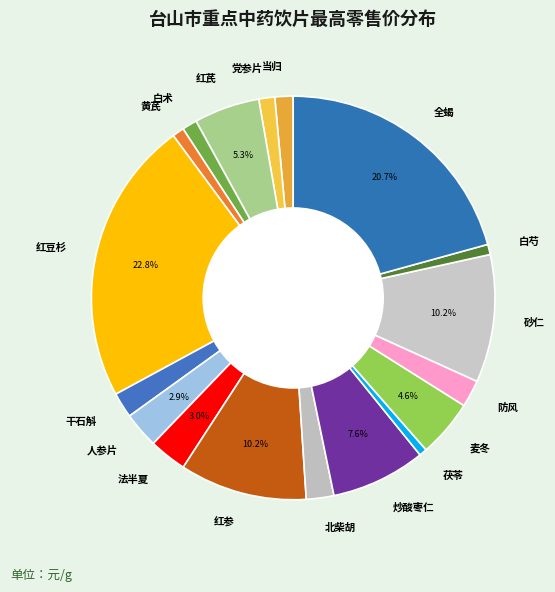

Which category has the biggest portion of the pie?

红豆杉